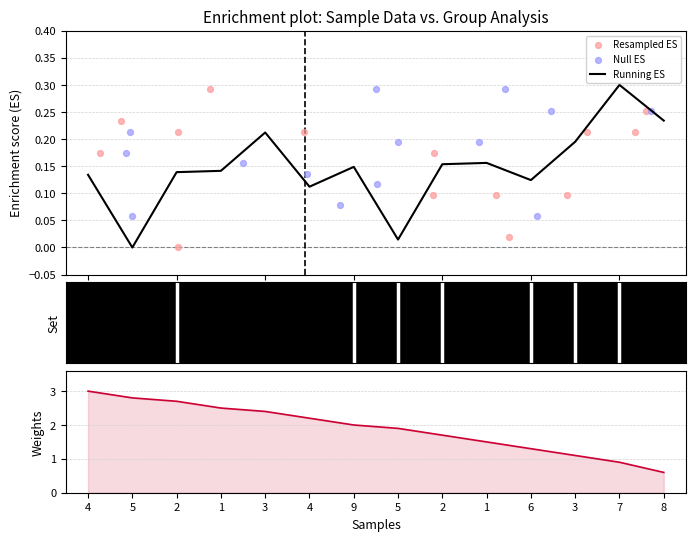

Is the value of Weights at 6 greater than the value of Running ES at 3?

Yes